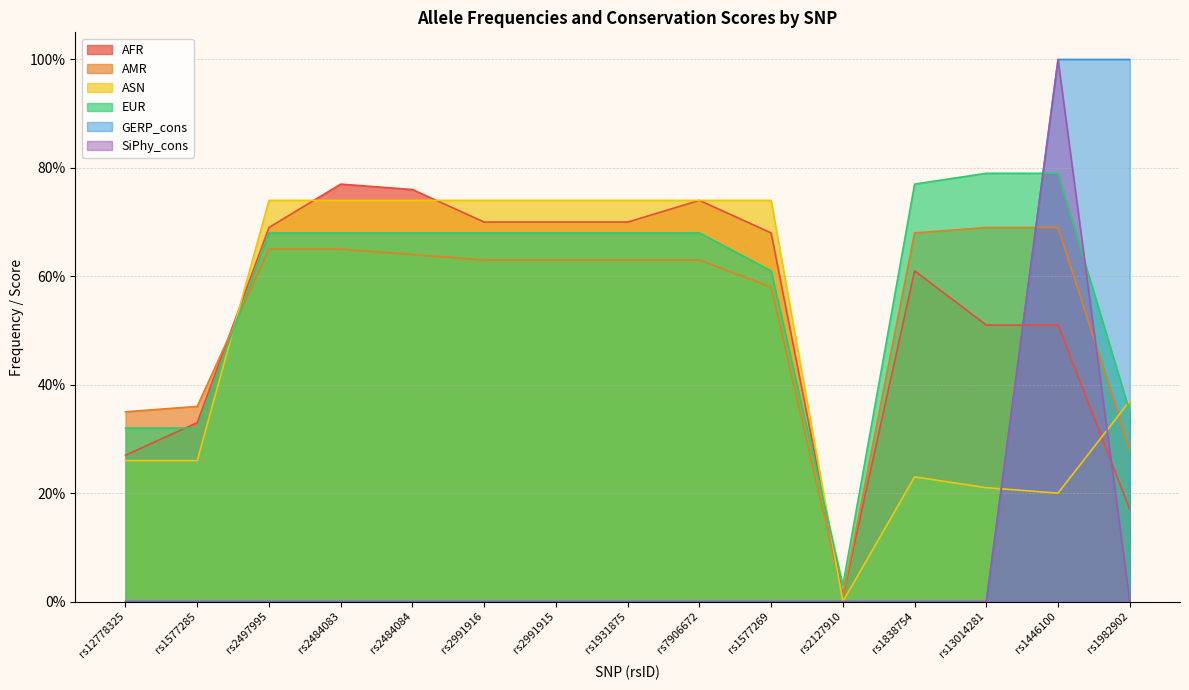

Which series ends up on top after the final intersection of EUR and AMR?

EUR